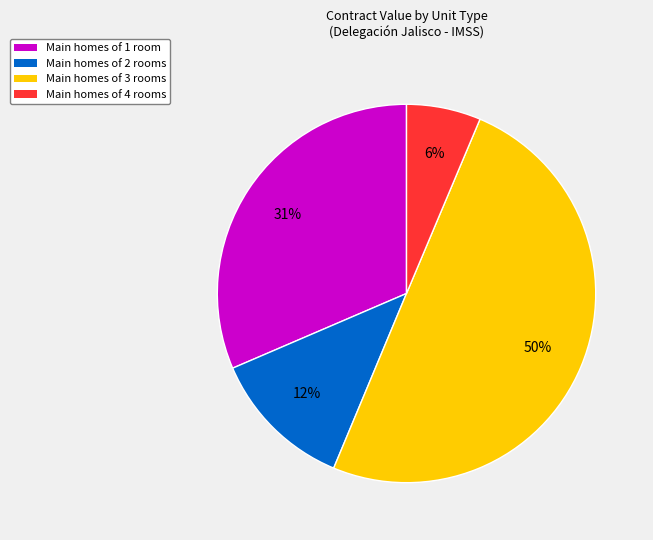

To the nearest percent, what is the average slice percentage?

25%